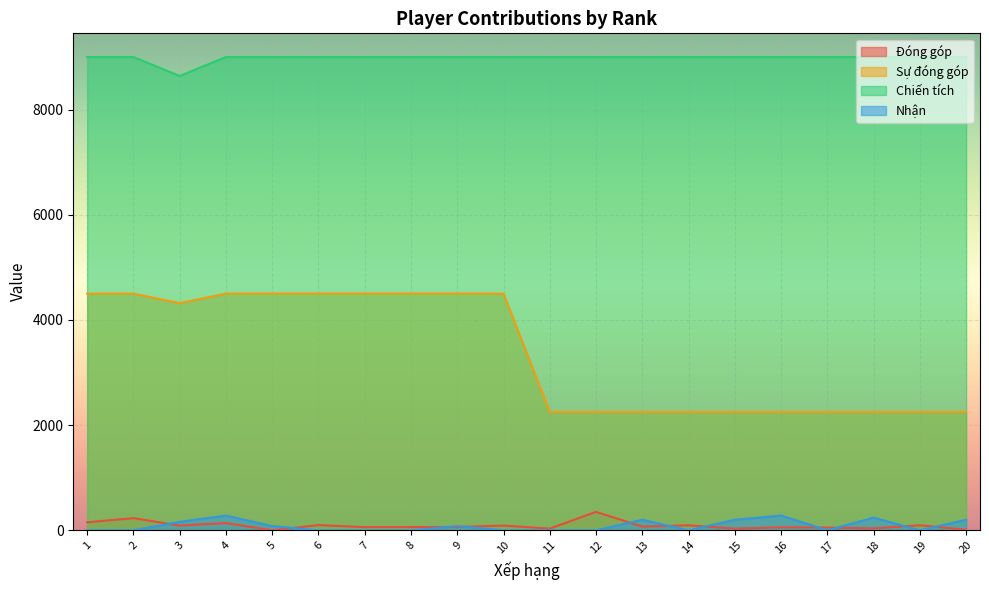

What is the average value of the Chiến tích series?

8982